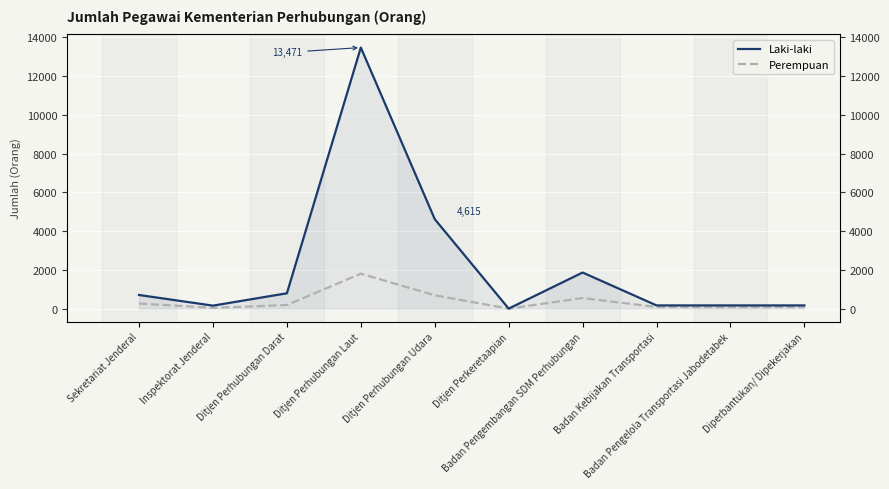

At Diperbantukan/ Dipekerjakan, list the series in order from smallest to largest.

Perempuan, Laki-laki